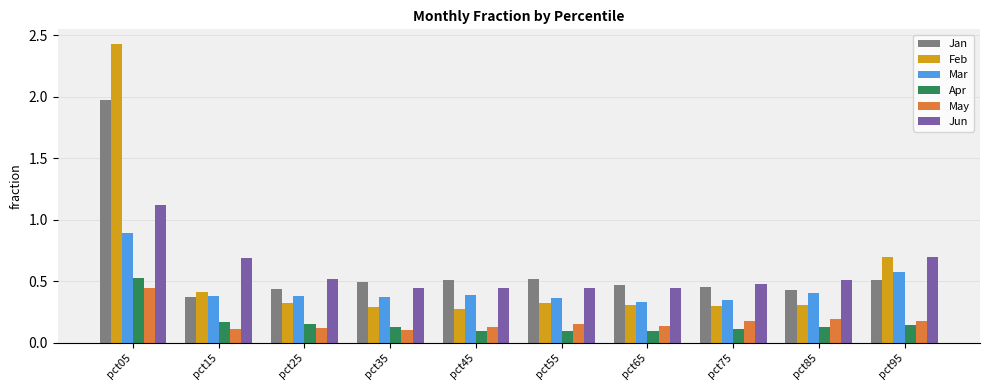

What is the highest value of the Mar series?

0.9